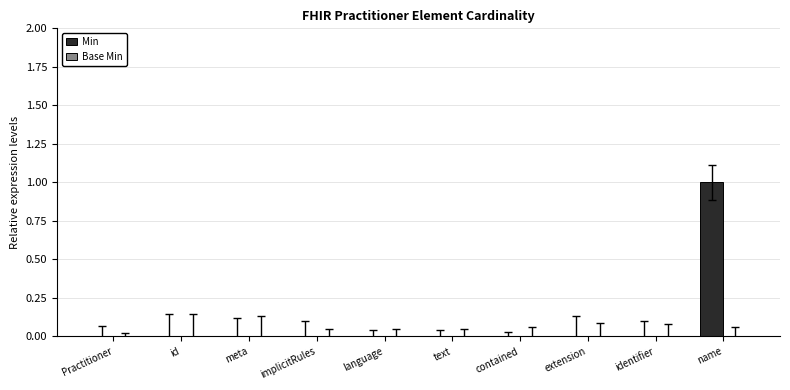

The value at contained is 0. True or false?

True